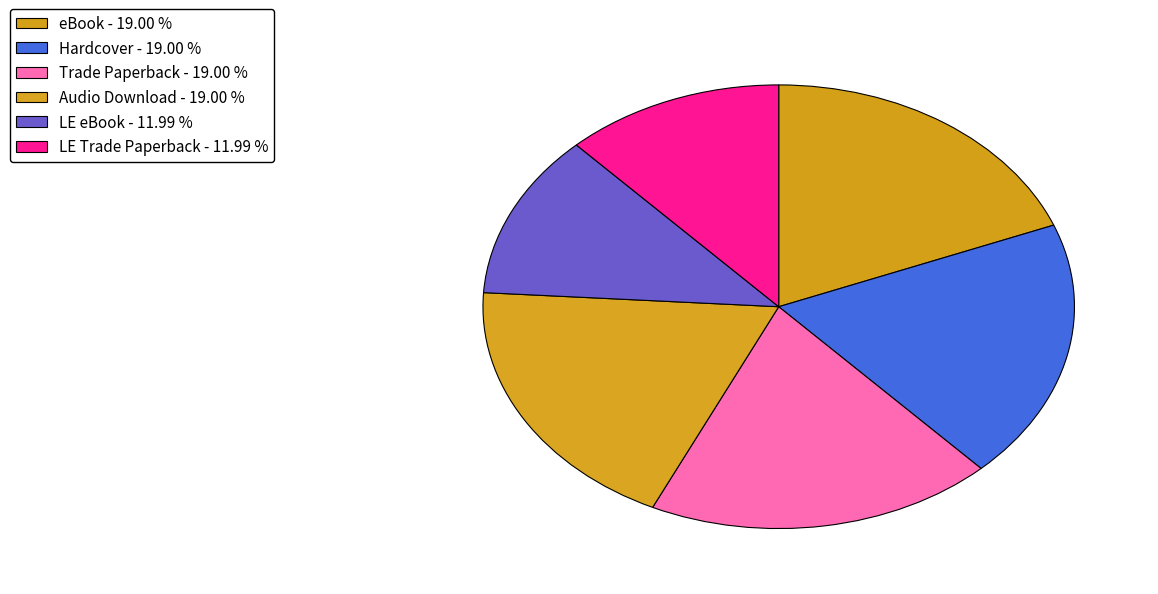

What is the largest slice in the pie chart?

Stars Turned Inside Out (eBook)